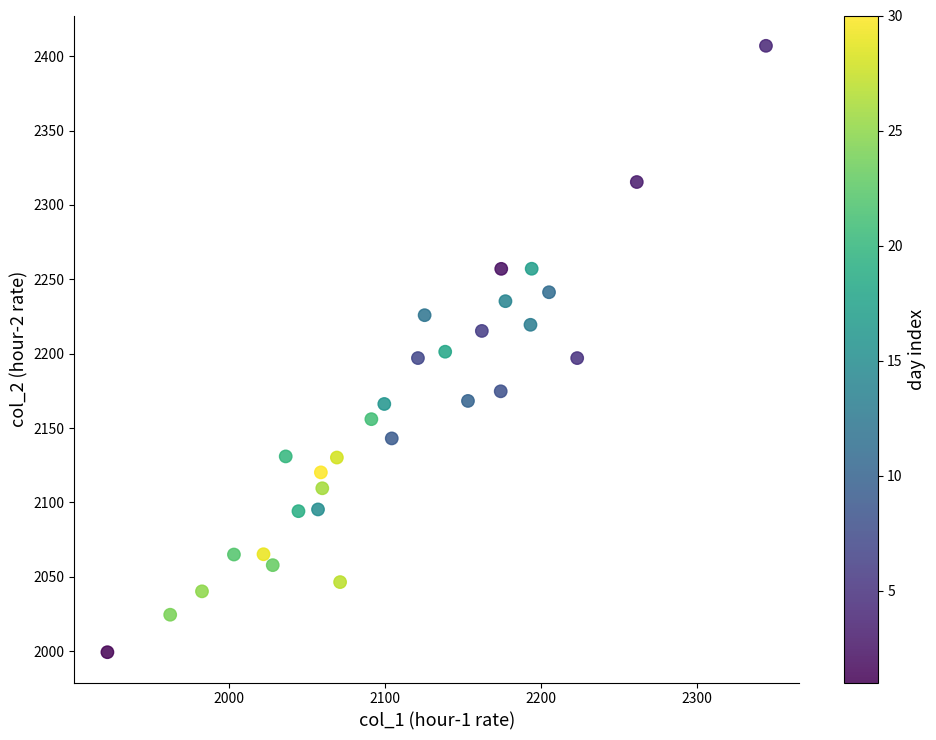

What is the range of X values (max minus min)?

421.9